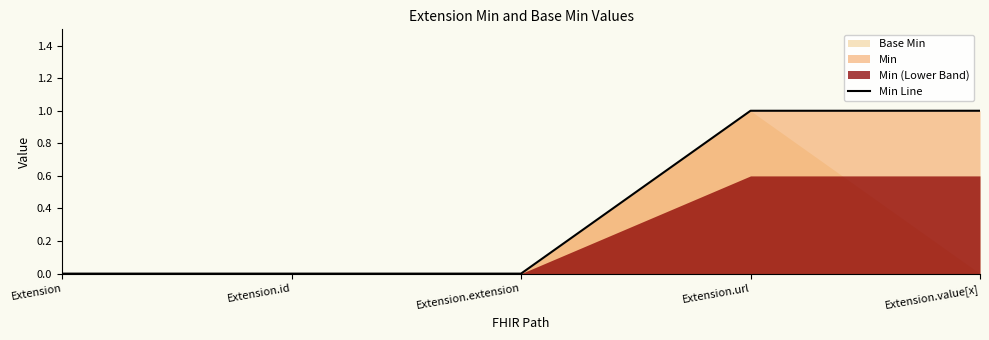

The chart shows a value of -1 at Extension.id. True or false?

False